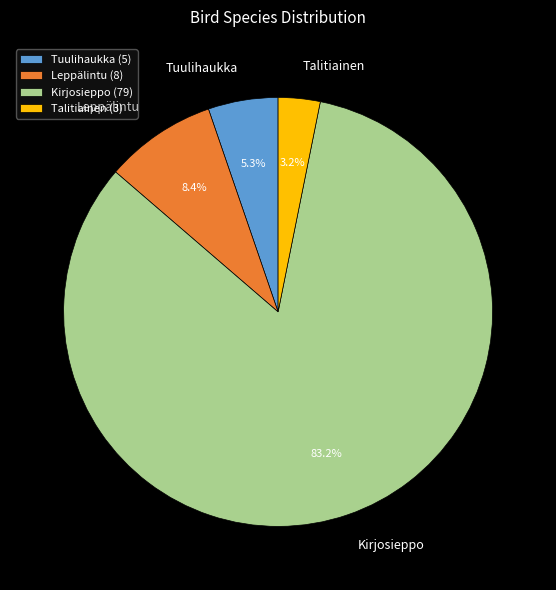

The Kirjosieppo slice represents 97% of the pie. True or false?

False